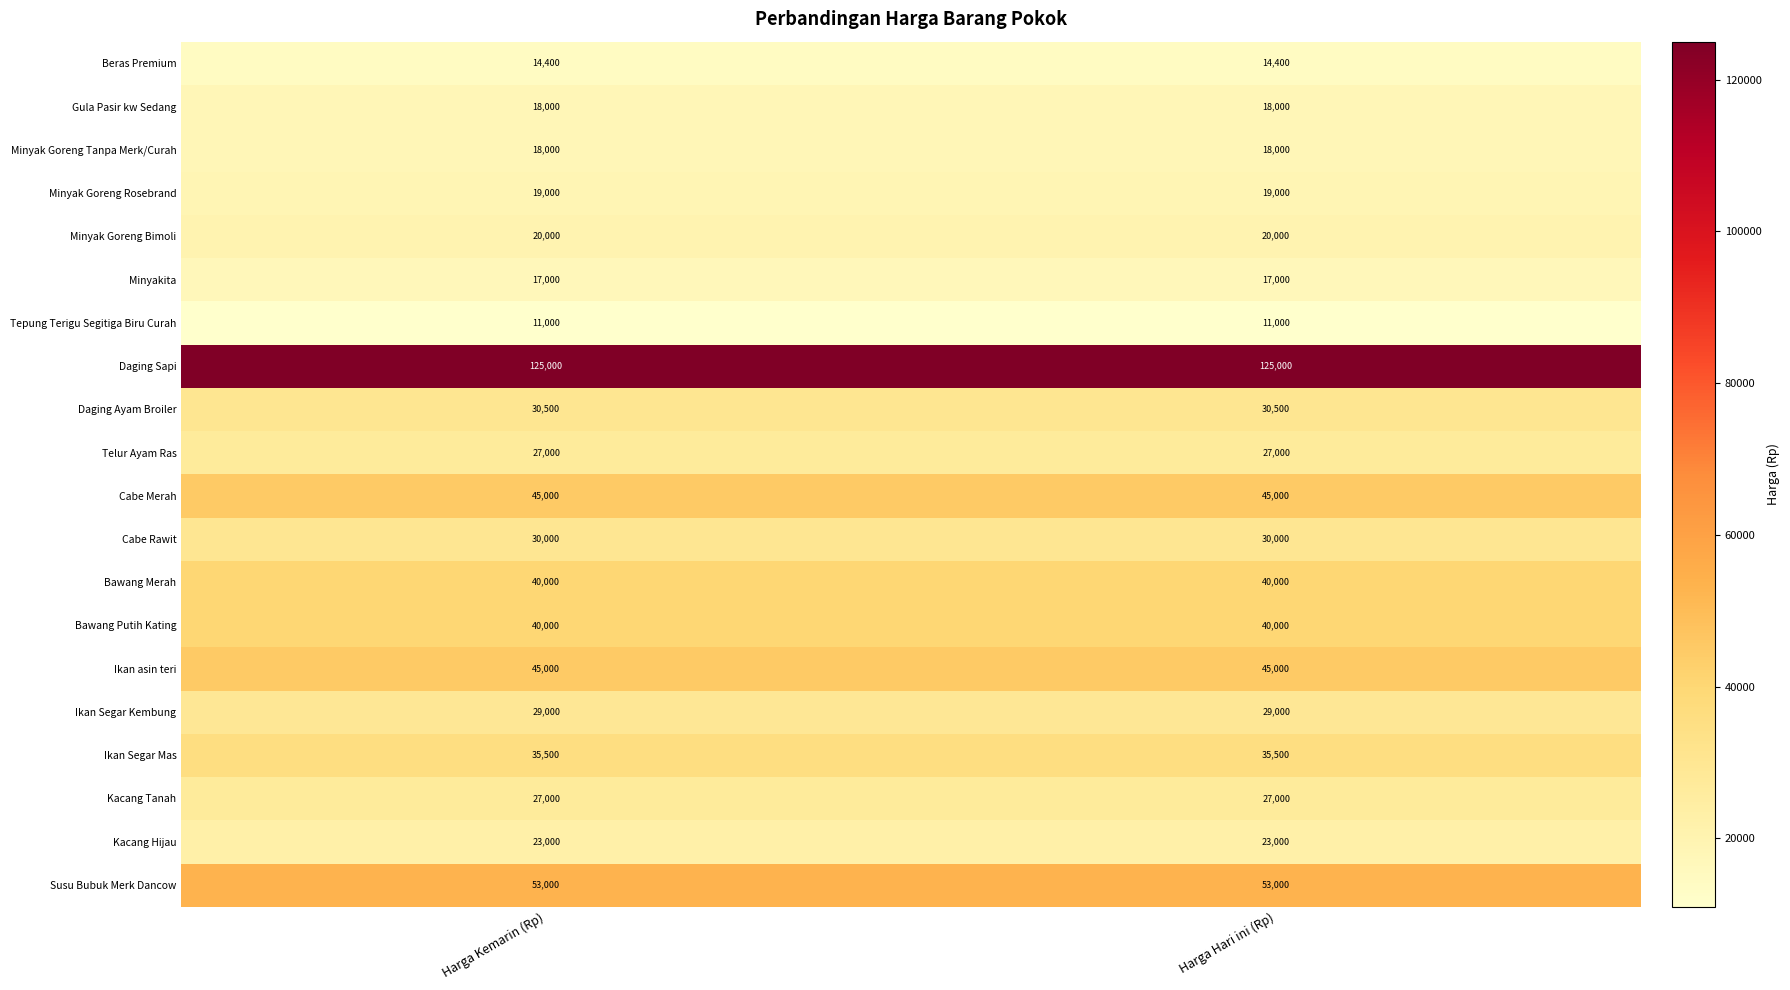

What is the maximum value for Bawang Merah?

40000